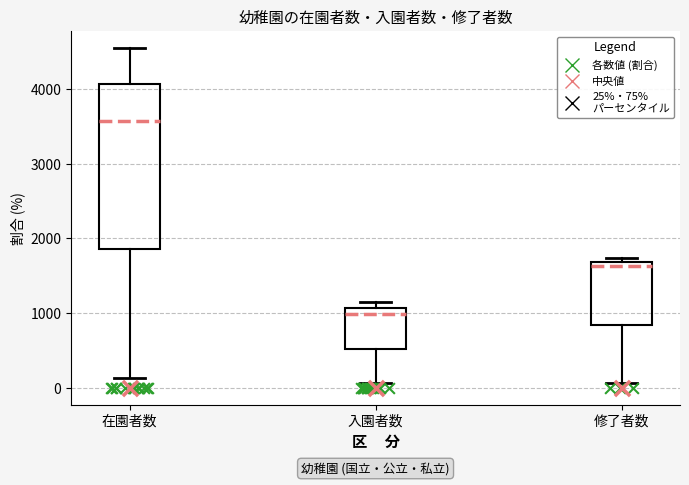

Reading left to right, read every box against the y-axis: the position of its median line, the range the box covers, and the ends of its whiskers. The values are not printed on the chart, so give them approximately, as read against the axis.

在園者数: median 3600, box 1900 to 4100, whiskers 100 to 4600
入園者数: median 1000, box 500 to 1100, whiskers 100 to 1200
修了者数: median 1600, box 800 to 1700, whiskers 100 to 1700 (just above the box's upper edge)